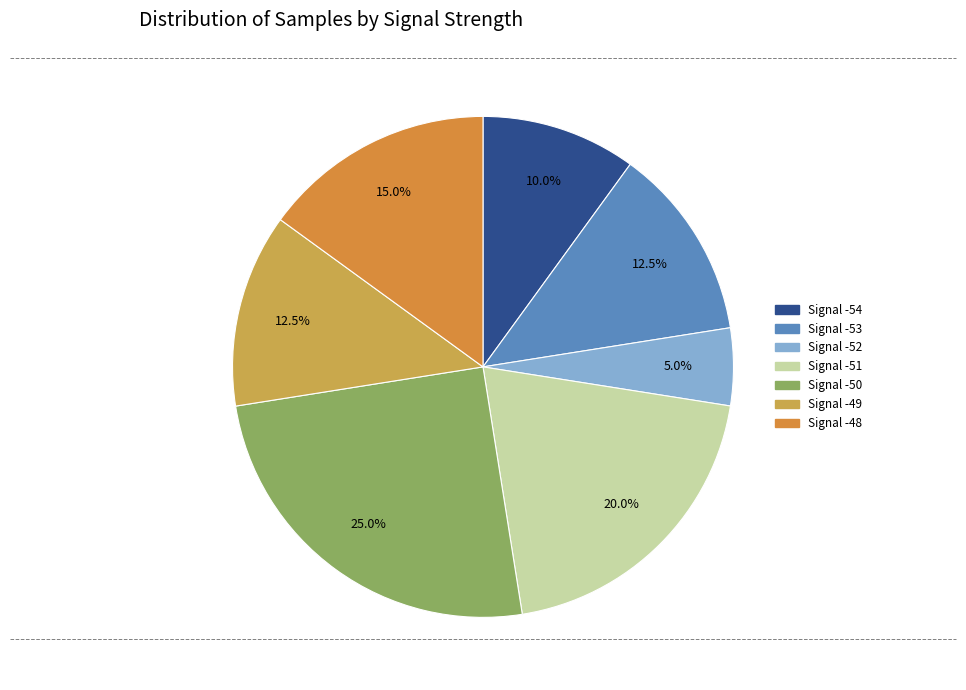

To the nearest percent, what is the average slice percentage?

14%